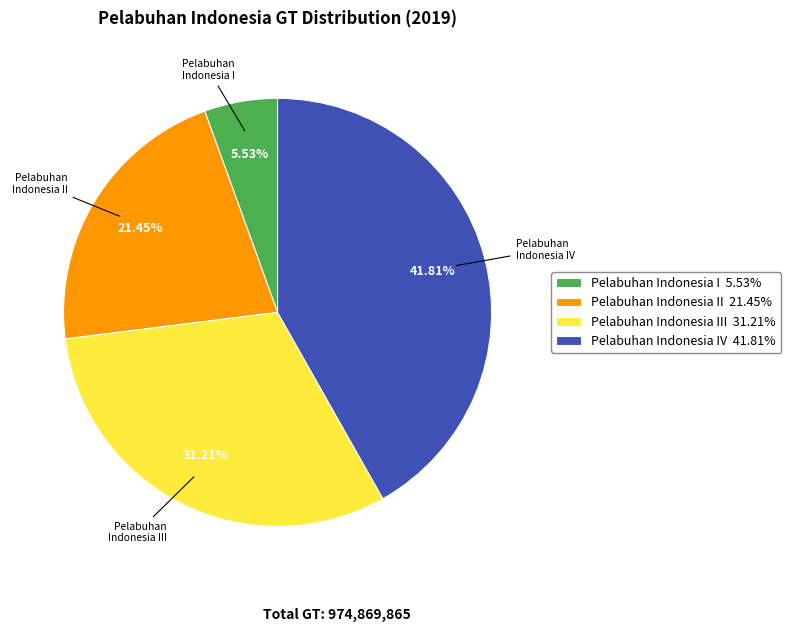

Between Pelabuhan Indonesia IV 41.81% and Pelabuhan Indonesia III 31.21%, which is larger?

Pelabuhan Indonesia IV 41.81%